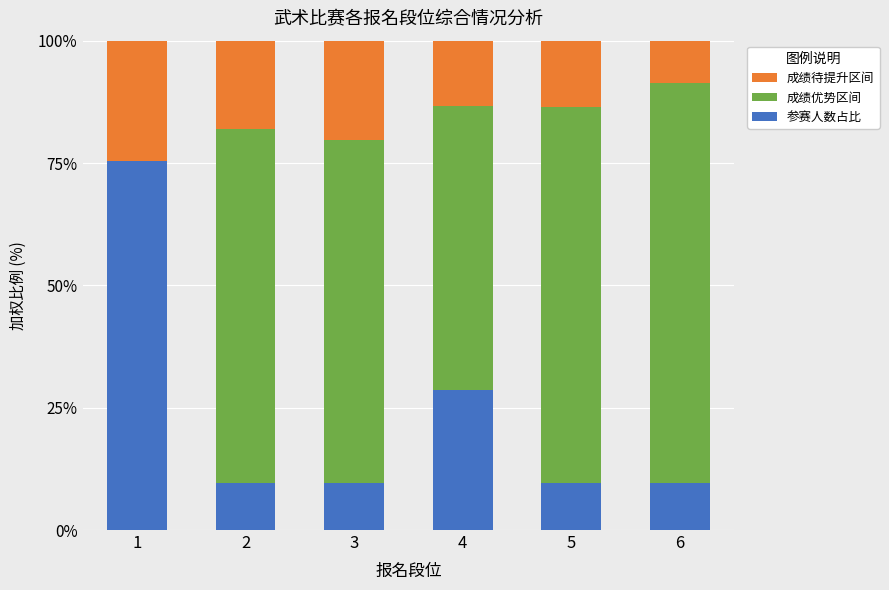

Reading right to left, what are the values for 参赛人数占比?

6=9.5	5=9.5	4=28.6	3=9.5	2=9.5	1=75.4